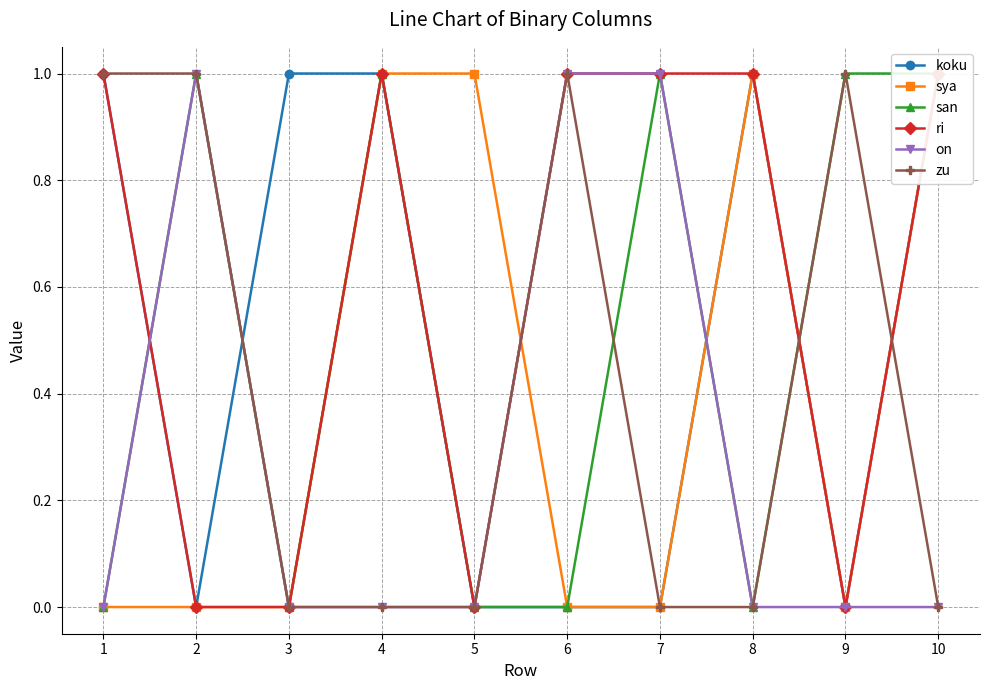

Between 1 and 6, which series saw the biggest shift?

koku